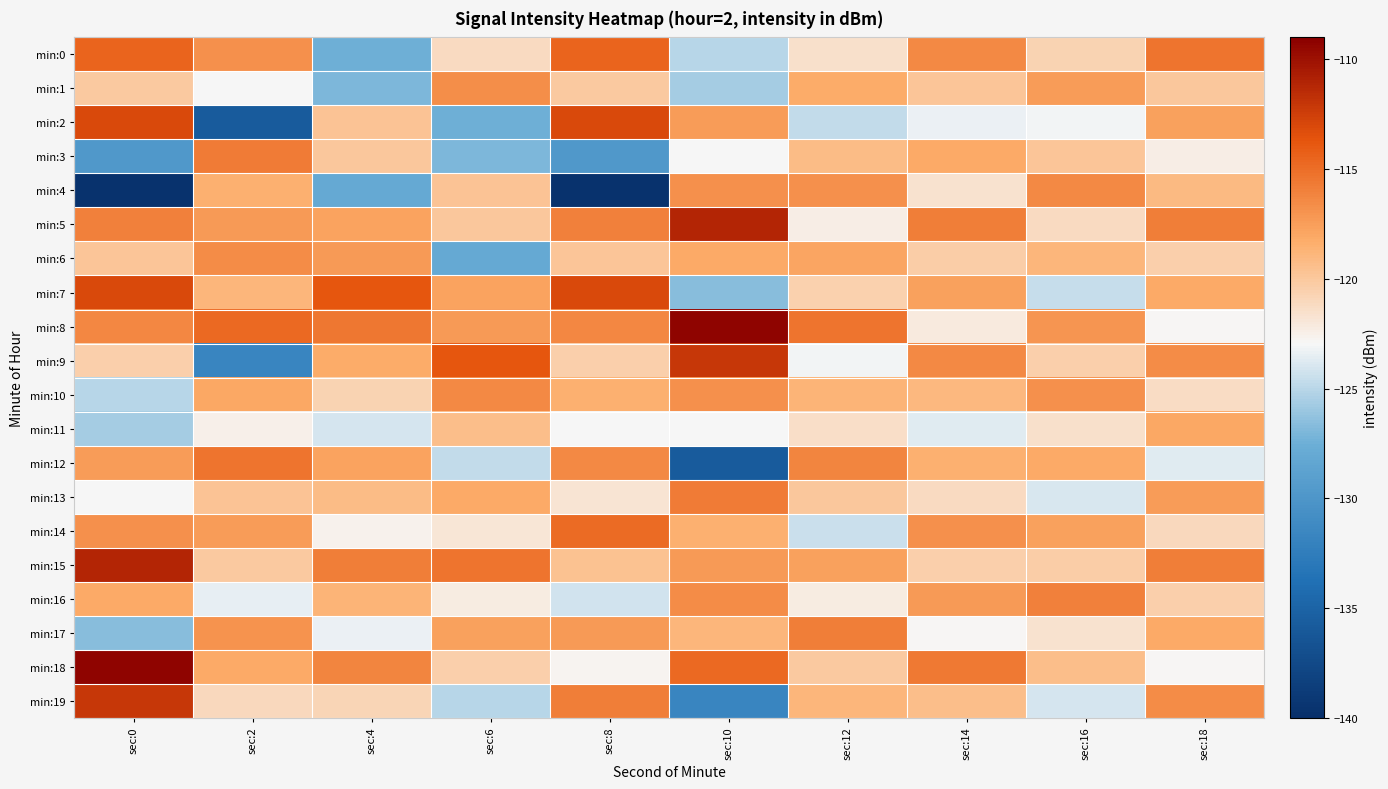

Rank the series by their maximum value, from lowest to highest.

min:11, min:1, min:6, min:4, min:10, min:16, min:17, min:3, min:13, min:12, min:14, min:0, min:7, min:2, min:9, min:19, min:5, min:15, min:8, min:18